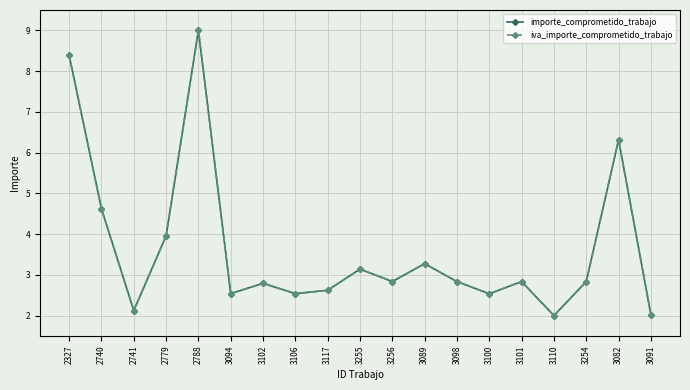

True or false: importe_comprometido_trabajo has more than 1 points higher than both neighbors.

True